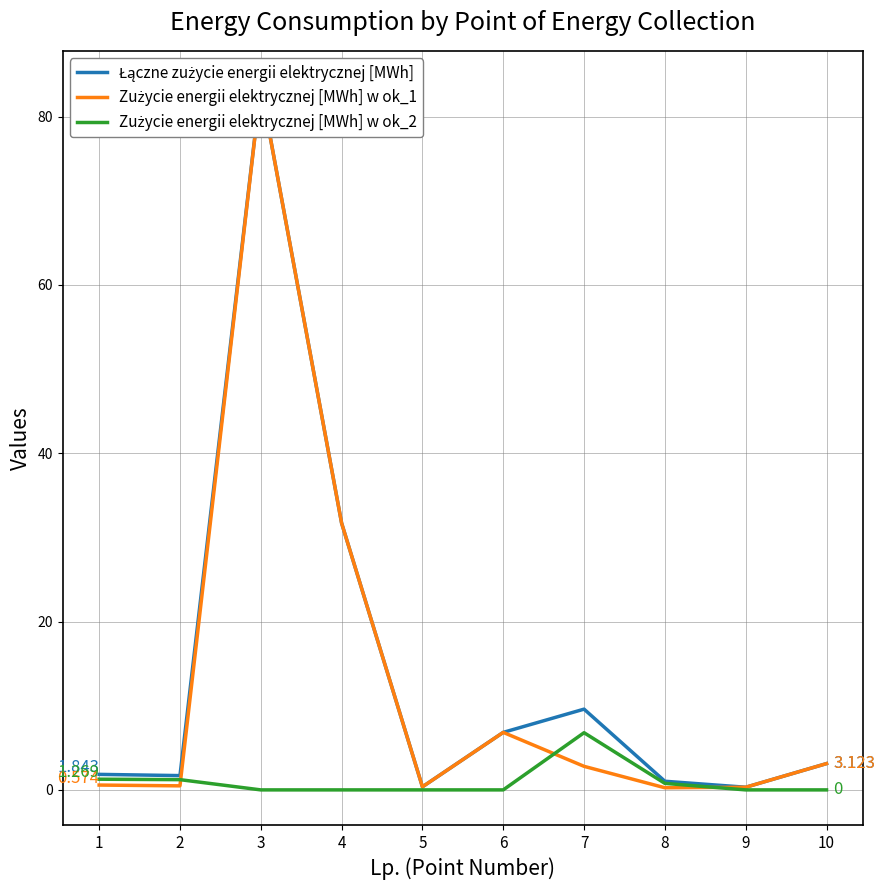

After their last crossing, which series has the higher values: Zużycie energii elektrycznej [MWh] w ok_1 or Zużycie energii elektrycznej [MWh] w ok_2?

Zużycie energii elektrycznej [MWh] w ok_1